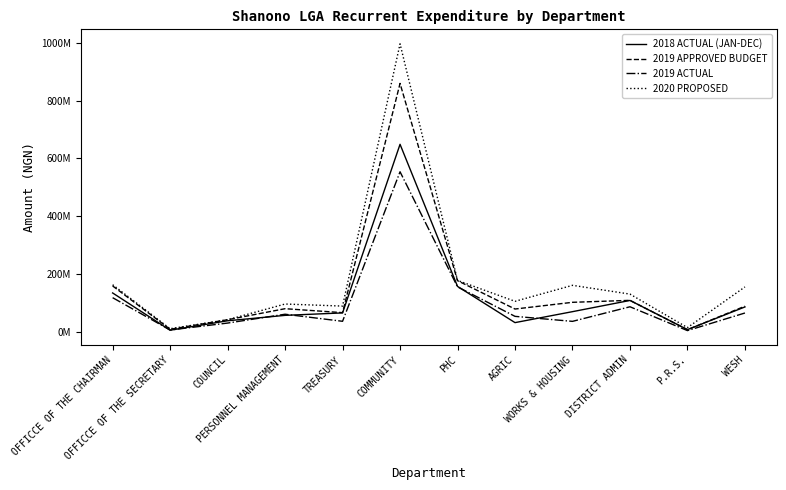

Which series changed the most between PERSONNEL MANAGEMENT and DISTRICT ADMIN?

2018 ACTUAL (JAN-DEC)